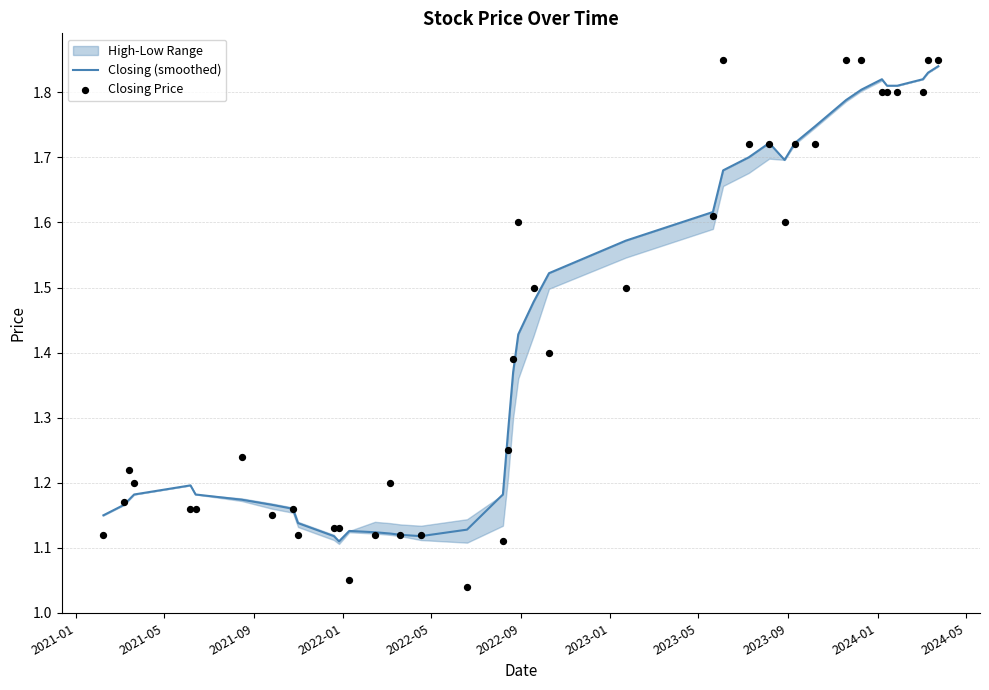

Is the value of Closing Price at 2022-05 greater than the value of Closing (smoothed) at 2023-09?

No